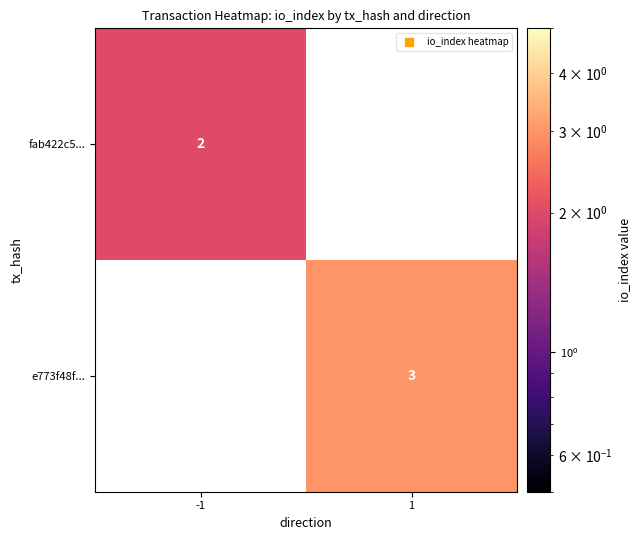

What is the maximum value shown in the chart?

3.0